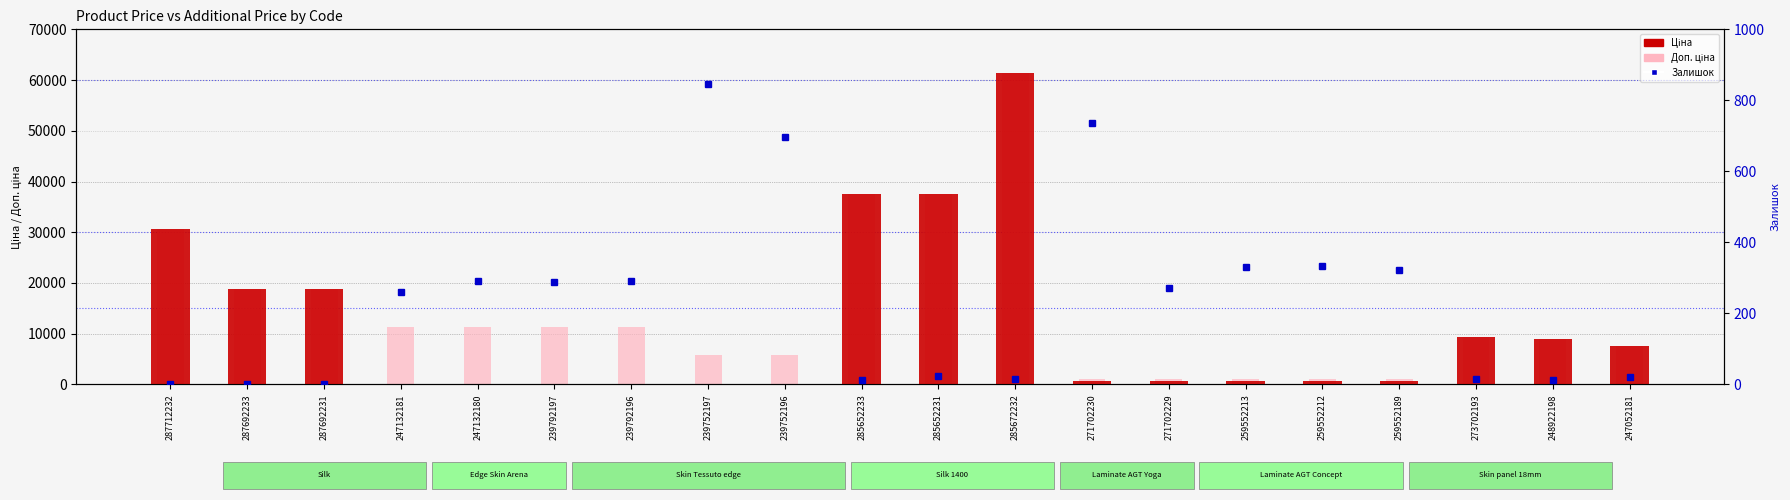

Between 271702229 and 273702193, which series saw the biggest shift?

Ціна